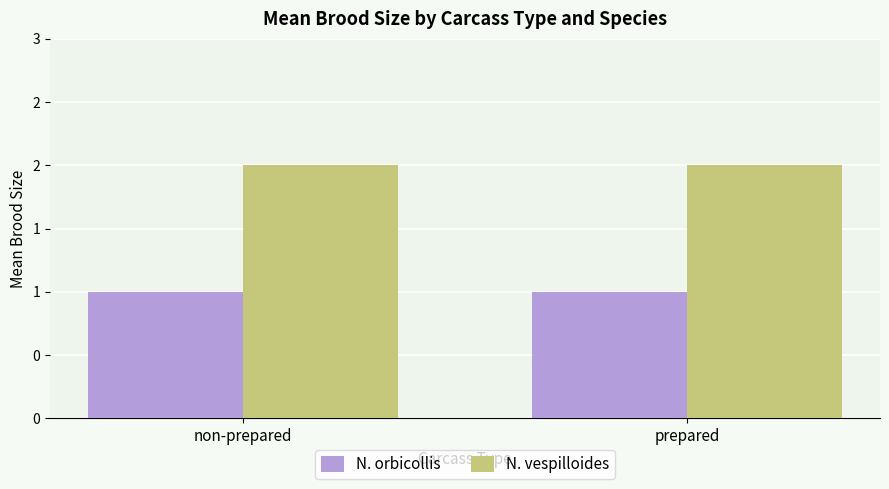

Which series has the largest total across all categories?

N. vespilloides